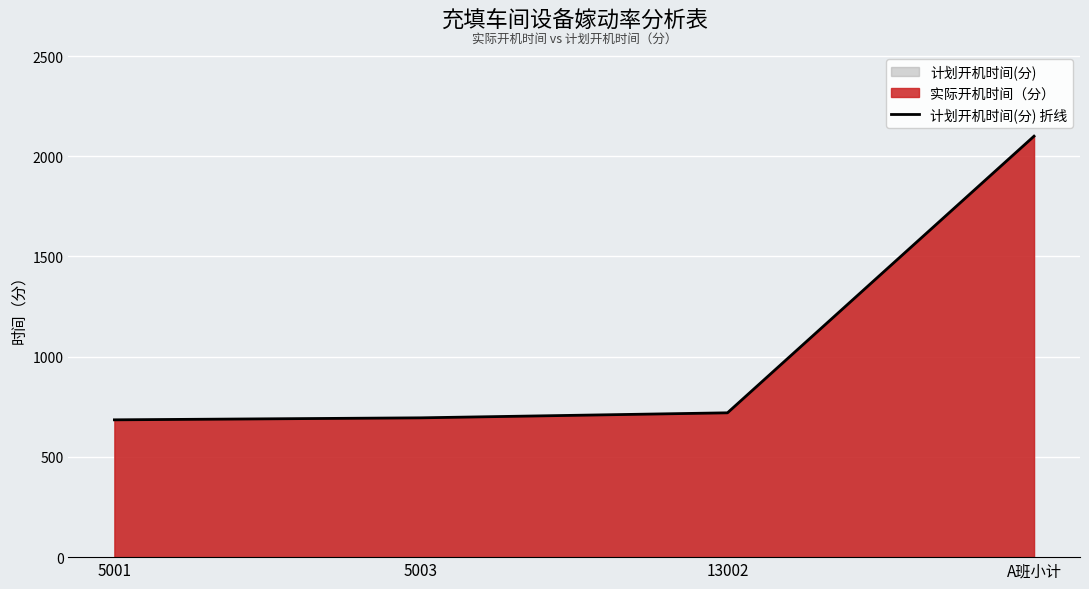

Reading right to left, extract all data points from this chart.

2100	720	695	685